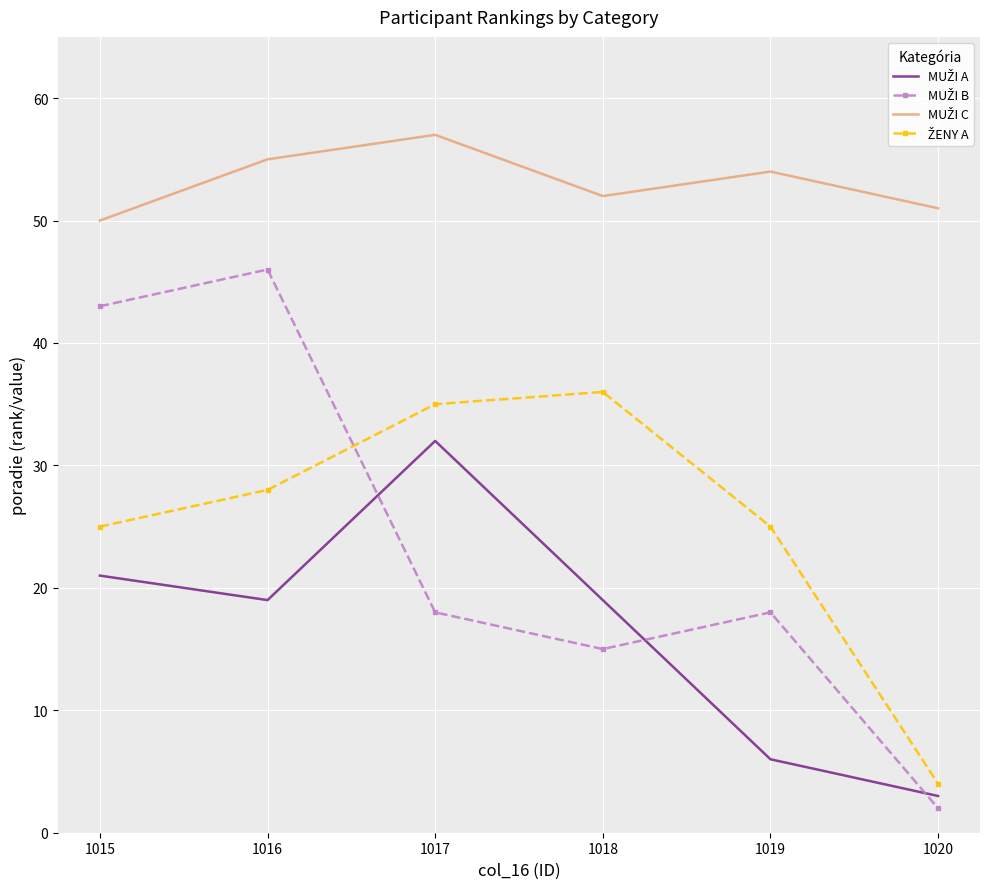

What is the spread (max minus min) of values at 1015?

29